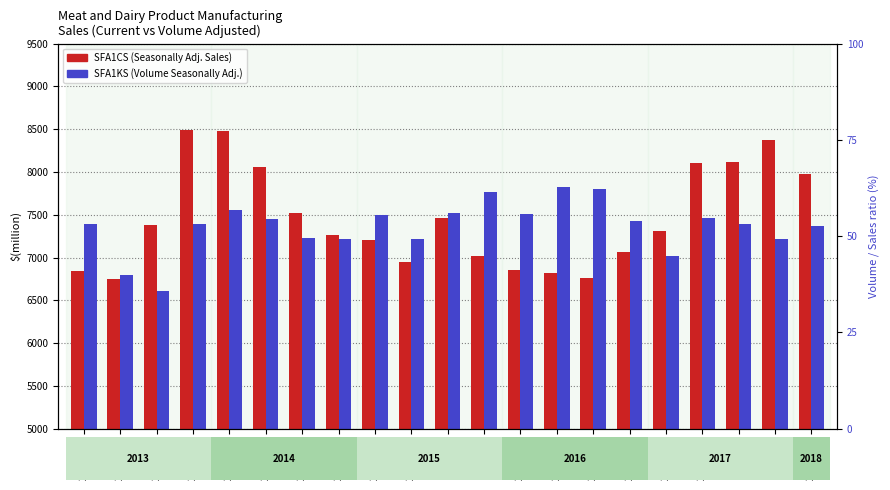

At which category does the chart reach its minimum across all series?

2013 Sep